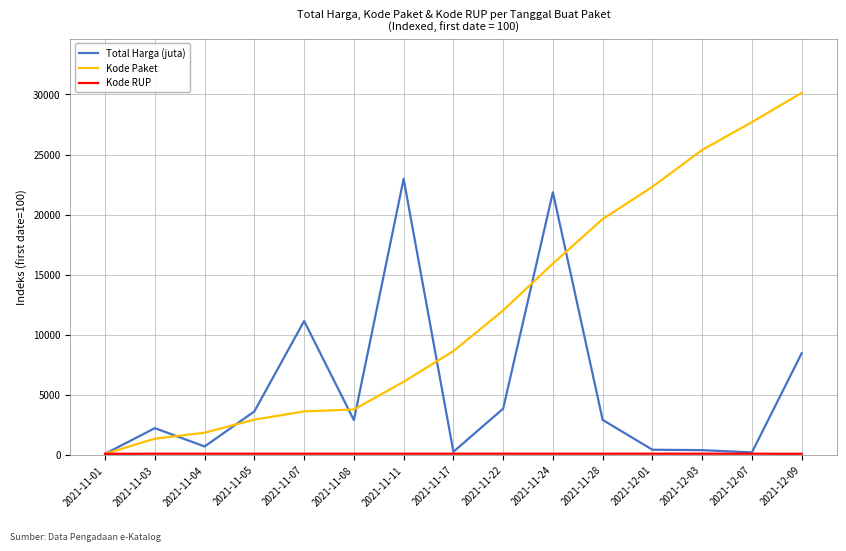

At which label does Kode Paket reach its peak?

2021-12-09